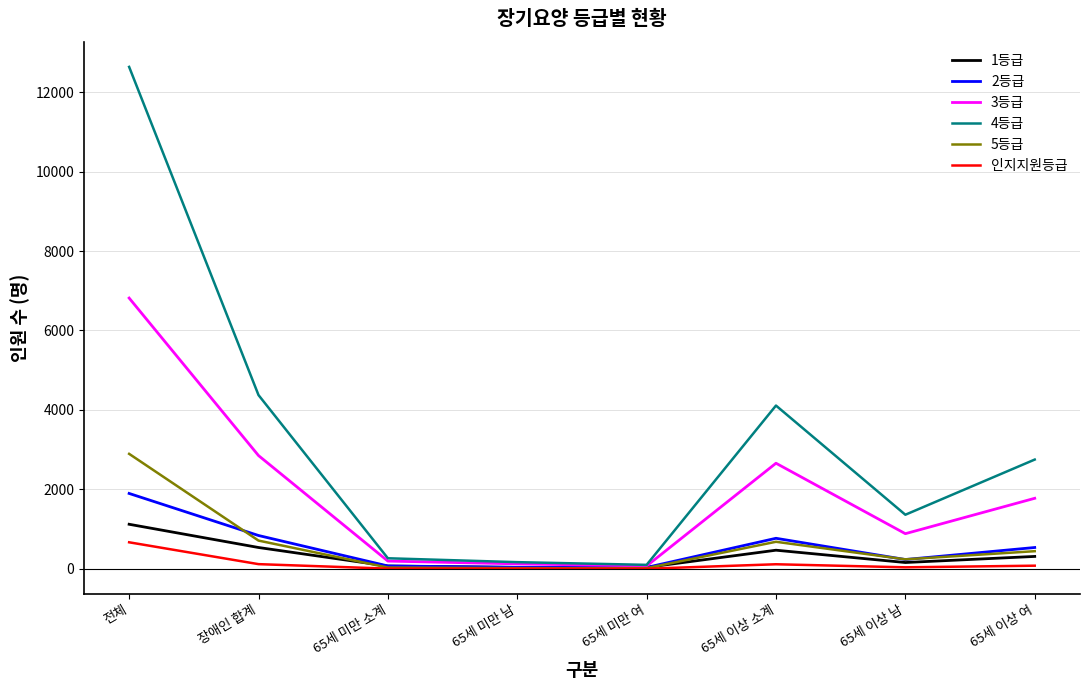

What is the difference between the maximum and second lowest values in the 3등급 series?

6693